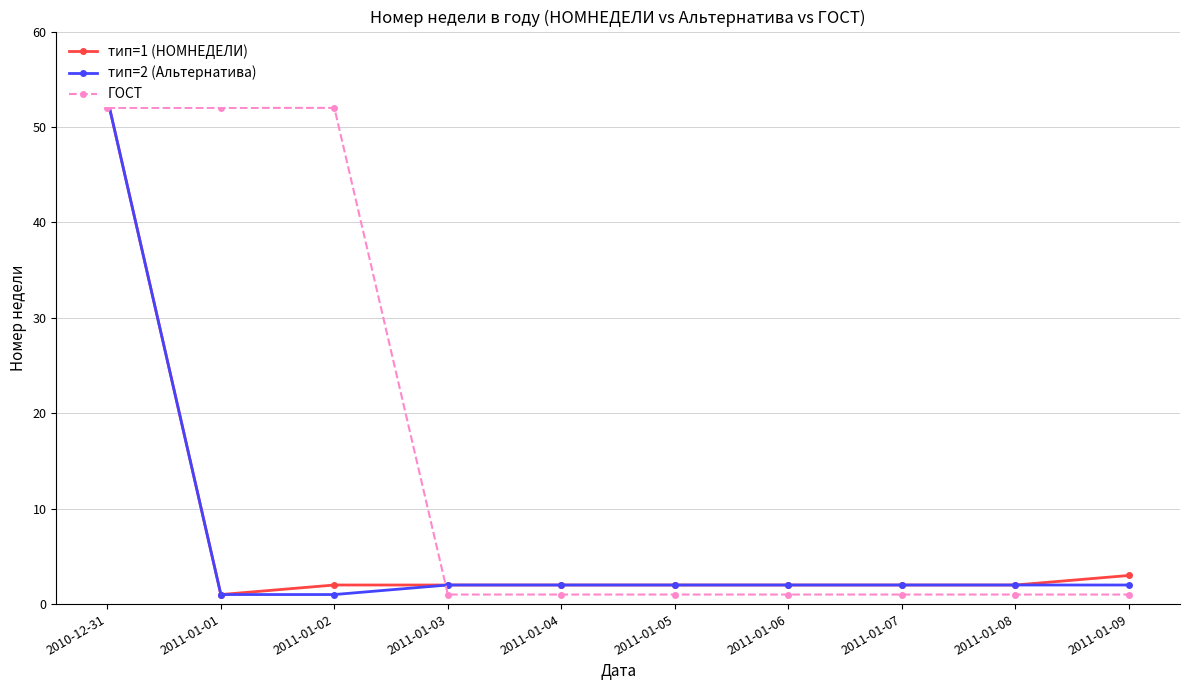

At which label does тип=2 (Альтернатива) reach its minimum?

2011-01-01